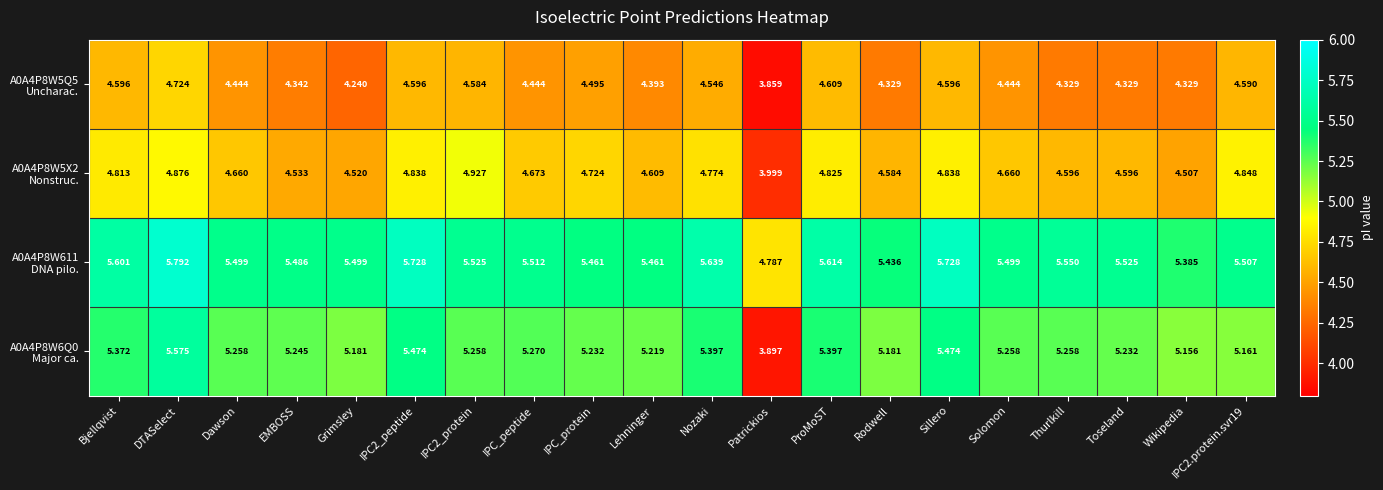

At which category does the chart reach its peak across all series?

DTASelect